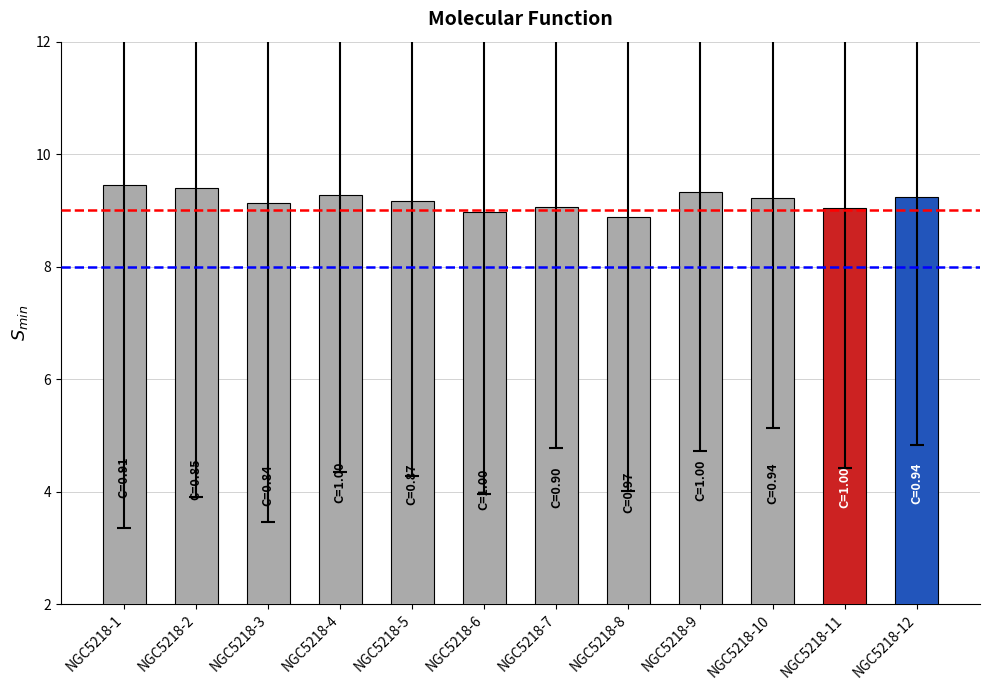

What is the maximum value shown in the chart?

9.4